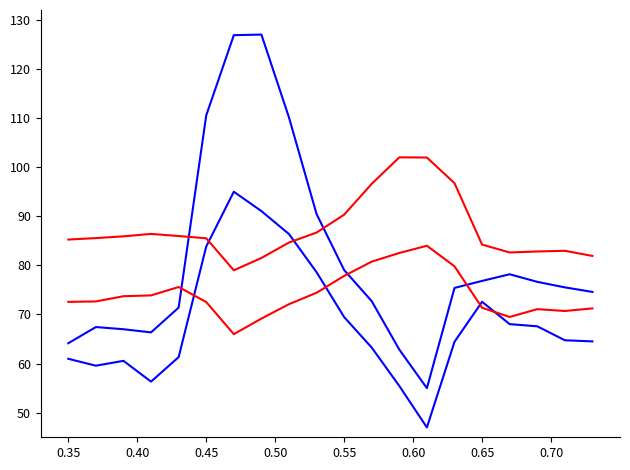

Reading right to left, what are all the values shown in this chart?

SDS_P1: 74.6	75.5	76.7	78.2	76.8	75.4	55.0	62.8	72.7	79.0	90.5	110.1	127.0	126.9	110.5	71.4	66.4	67.0	67.4	64.1
SDS_P2: 64.5	64.8	67.6	68.0	72.6	64.4	47.0	55.4	63.3	69.5	78.6	86.4	91.1	95.0	83.8	61.3	56.3	60.6	59.6	61.0
SDS_P1_inv: 81.9	83.0	82.8	82.6	84.2	96.7	102.0	102.0	96.6	90.3	86.7	84.7	81.5	79.0	85.5	86.0	86.4	85.9	85.6	85.3
SDS_P2_inv: 71.2	70.7	71.1	69.5	71.4	79.8	84.0	82.5	80.8	77.9	74.4	72.1	69.2	66.0	72.5	75.6	73.9	73.7	72.7	72.6